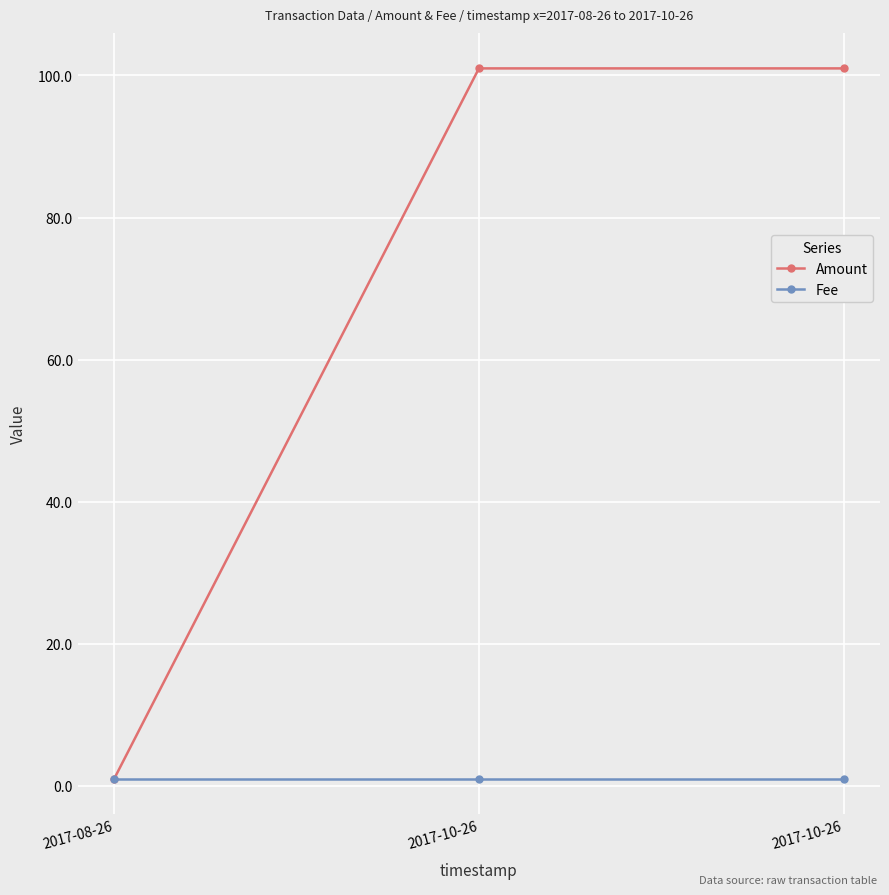

List the series in order of their overall mean, highest first.

Amount, Fee